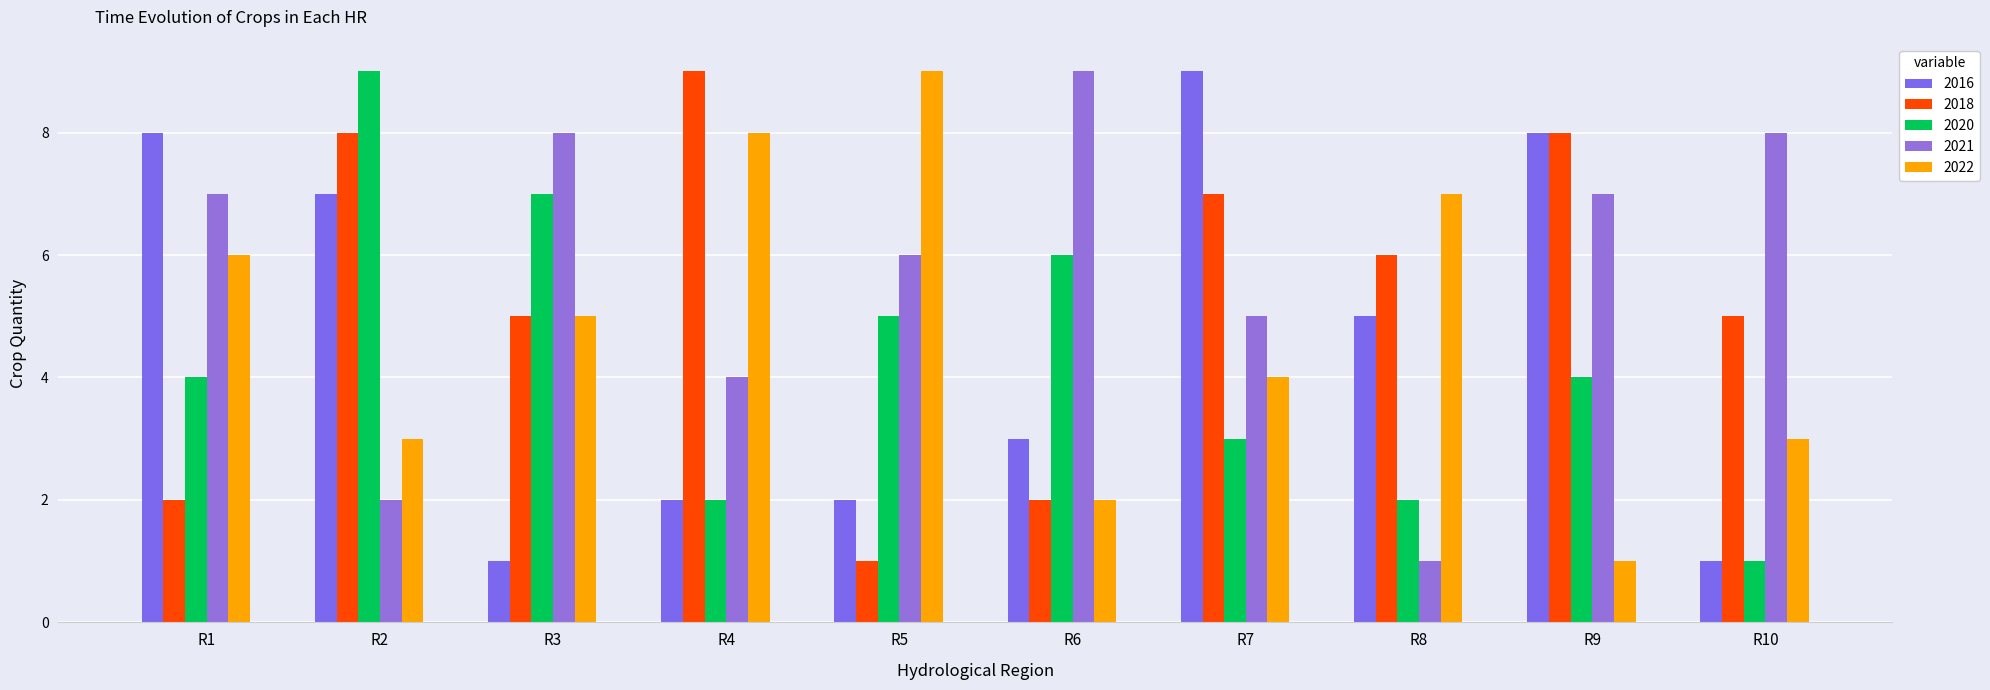

How many series are shown in this chart?

5